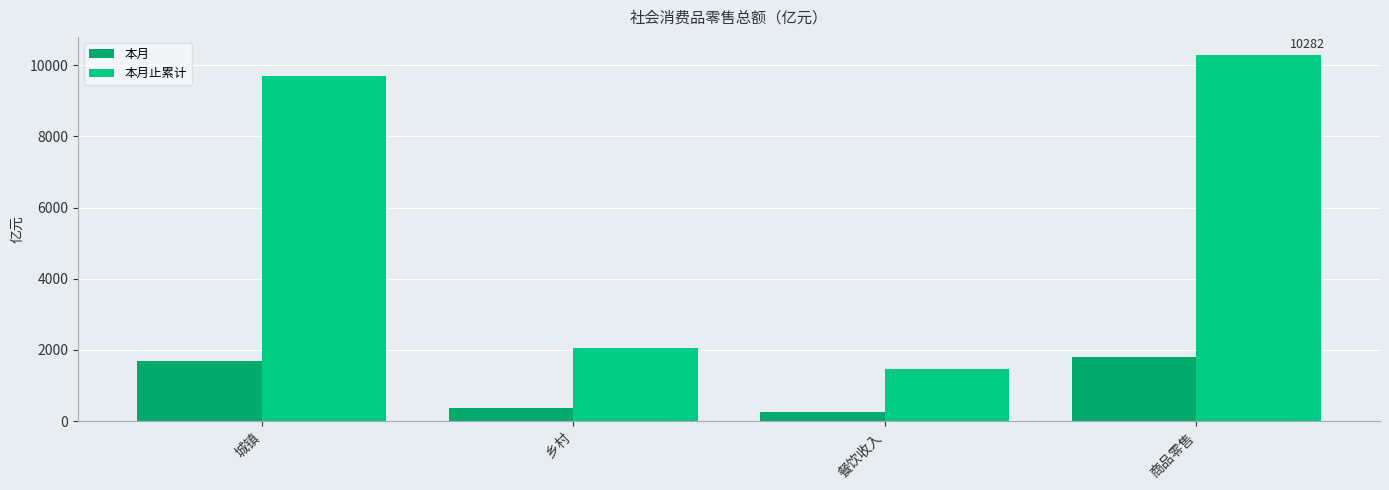

What is the approximate value of 本月止累计 at 商品零售?

10281.8